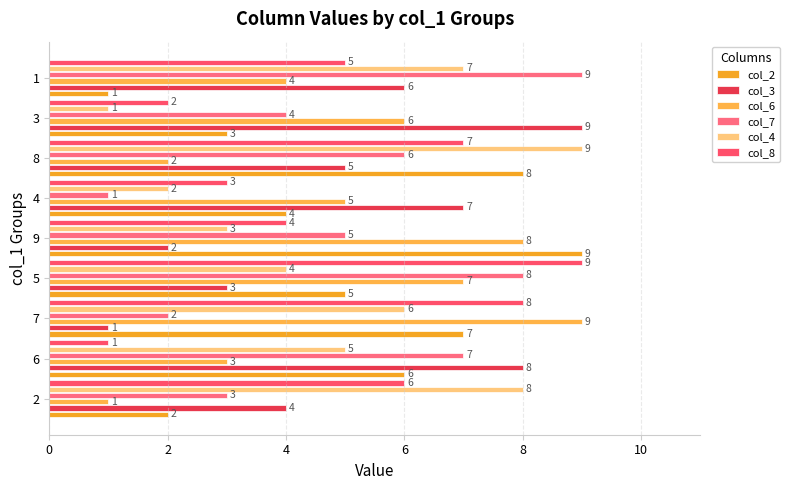

What is the total value across all series at 8?

37